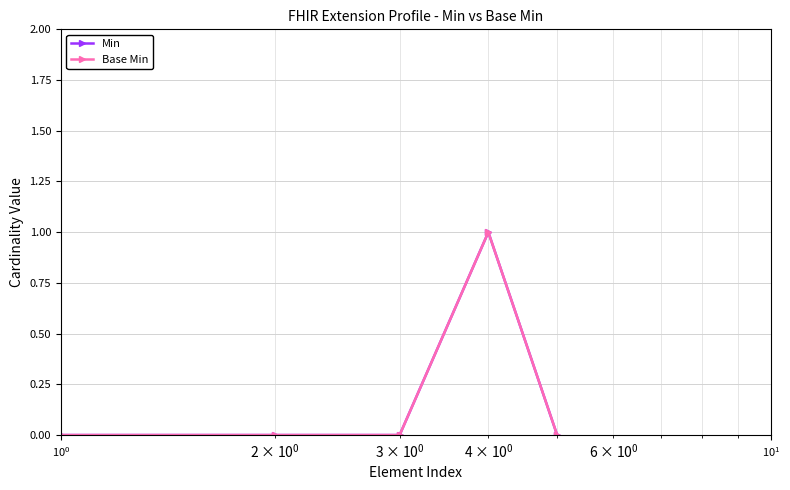

Does the chart have visible grid lines?

Yes